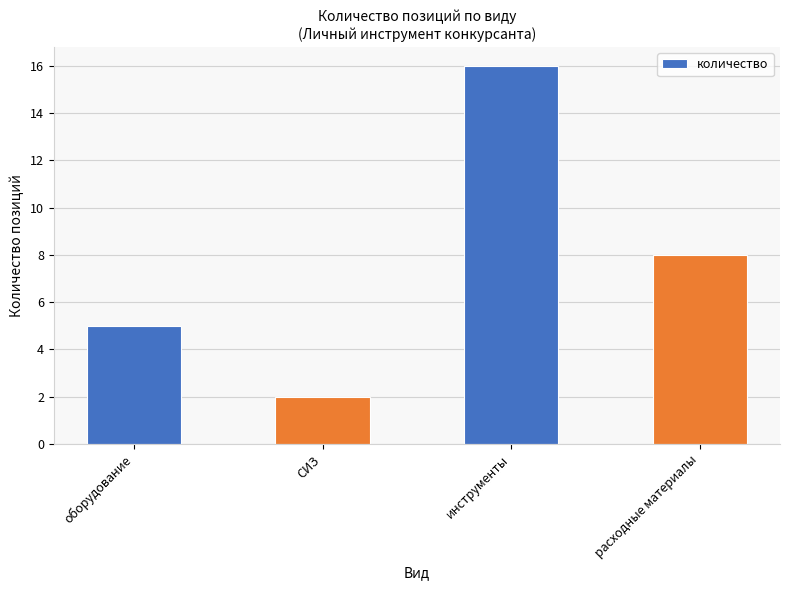

What is the sum of the values at оборудование and инструменты?

21